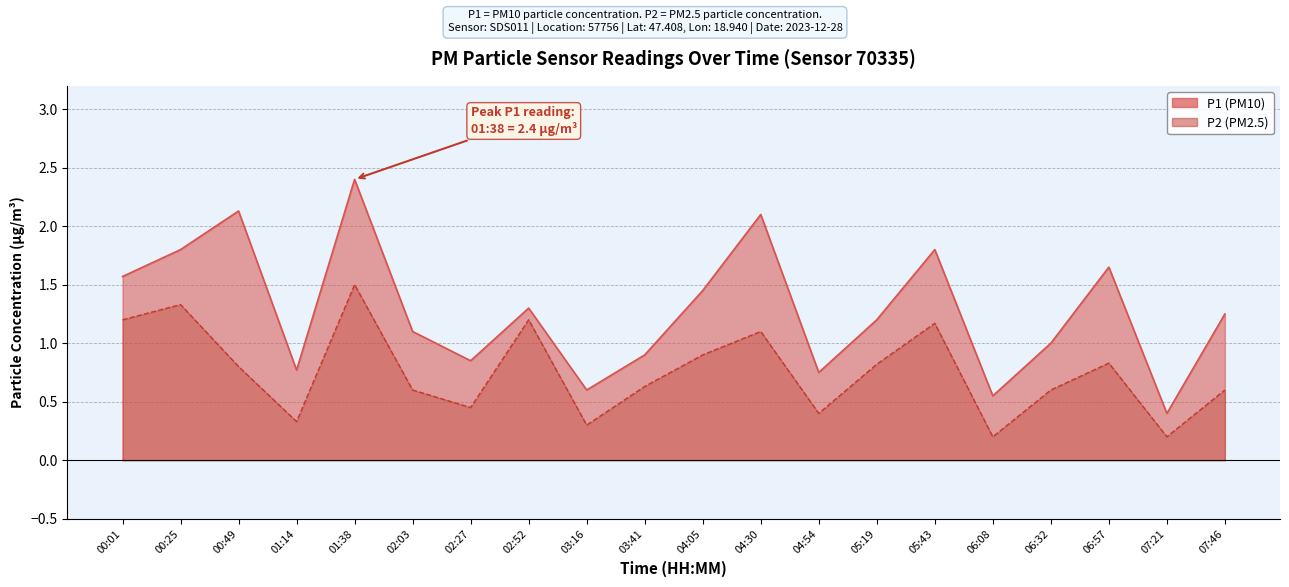

What is the maximum value shown in the chart?

2.4